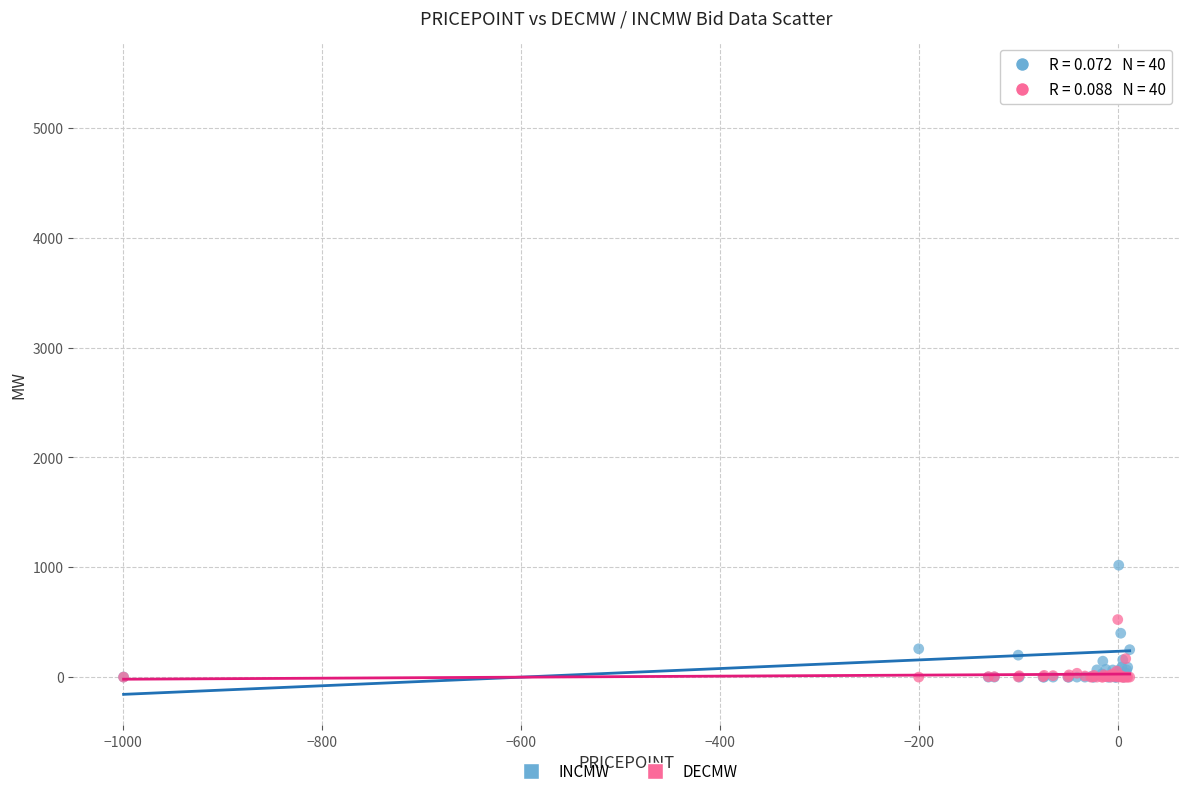

What are all the series names shown in the legend?

INCMW, DECMW